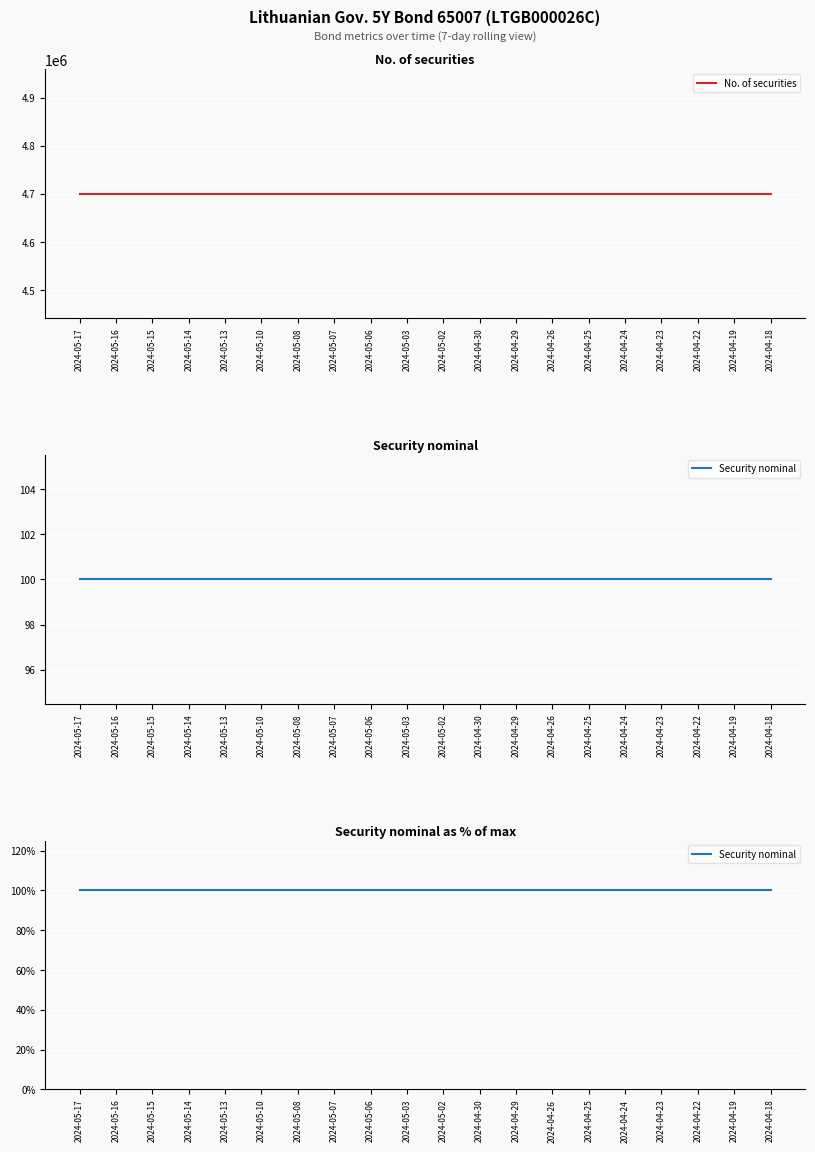

Which category has the highest value across all series?

2024-05-17